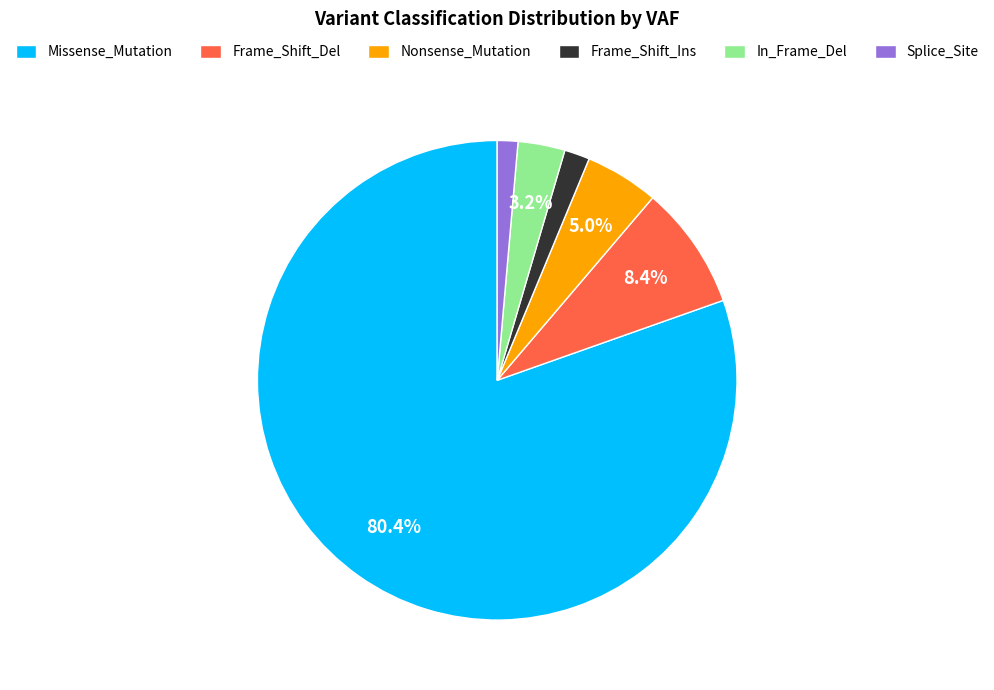

Do Splice_Site and Nonsense_Mutation together represent more than half of the pie?

No